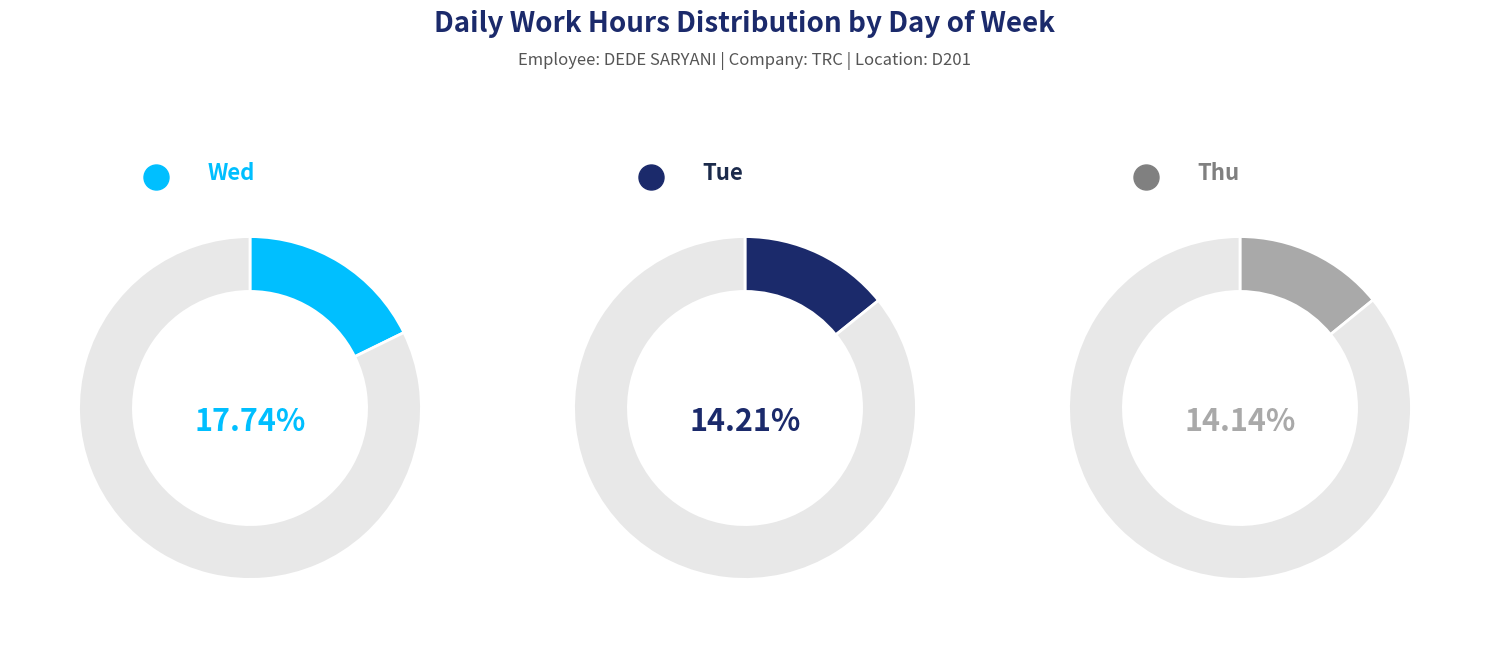

Which has a higher value, Thu or Mon?

Thu